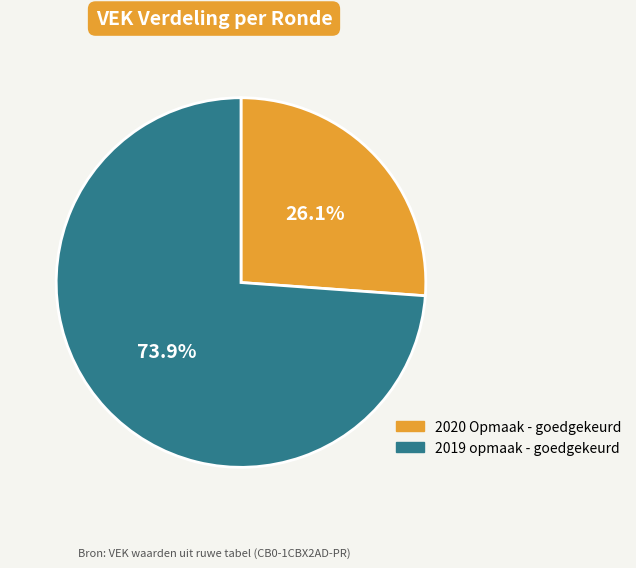

What is the total percentage of 2020 Opmaak - goedgekeurd and 2019 opmaak - goedgekeurd?

100.0%